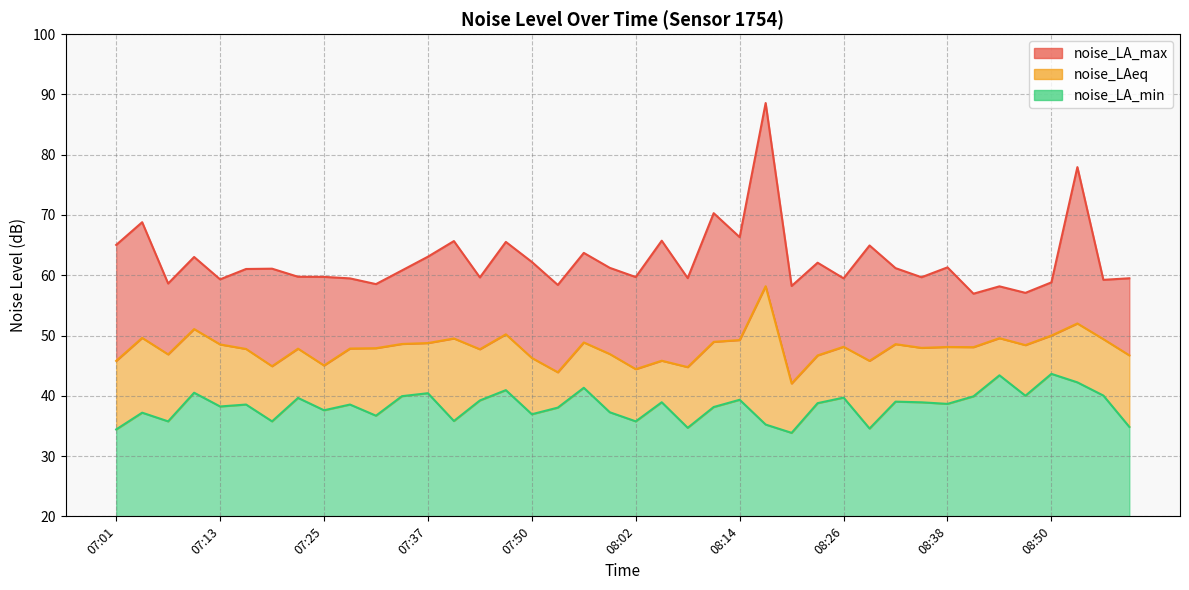

List the series in order of their overall mean, highest first.

noise_LA_max, noise_LAeq, noise_LA_min